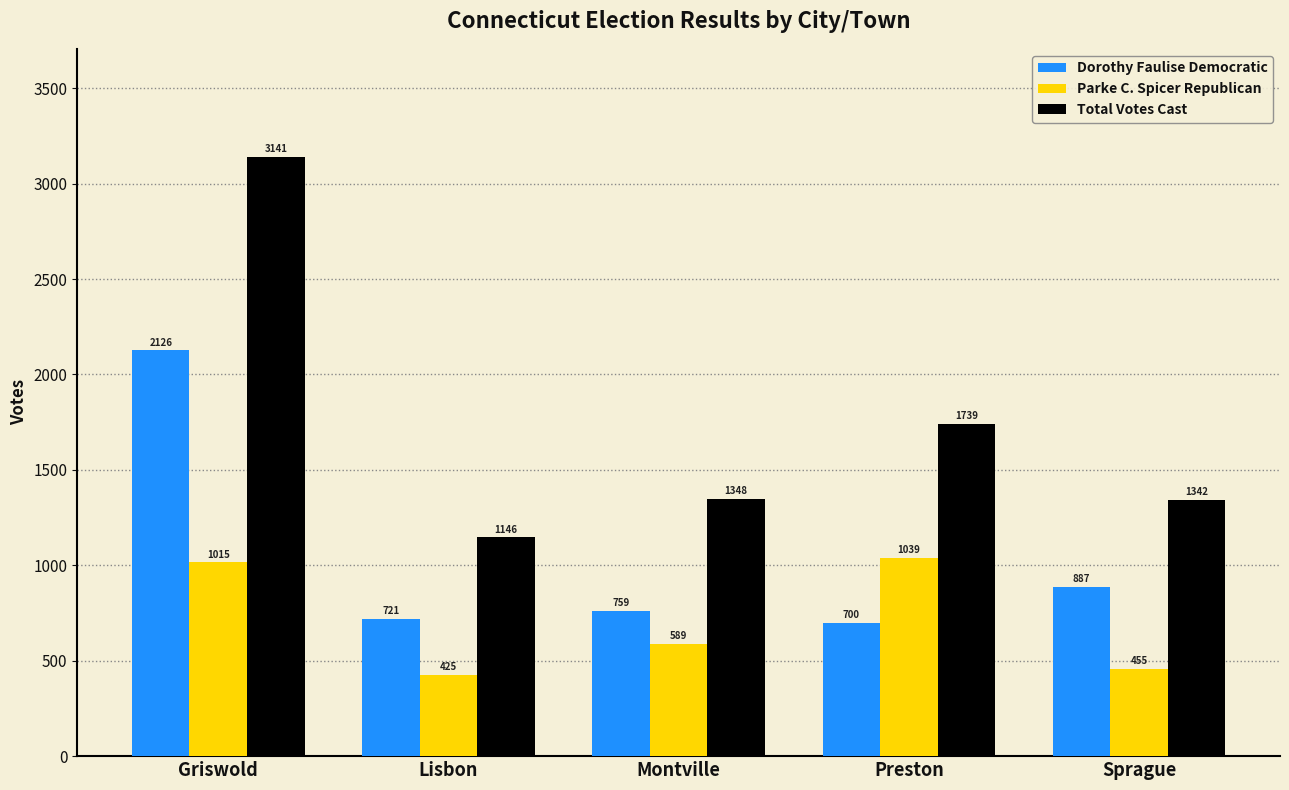

What position from the left is Griswold?

1